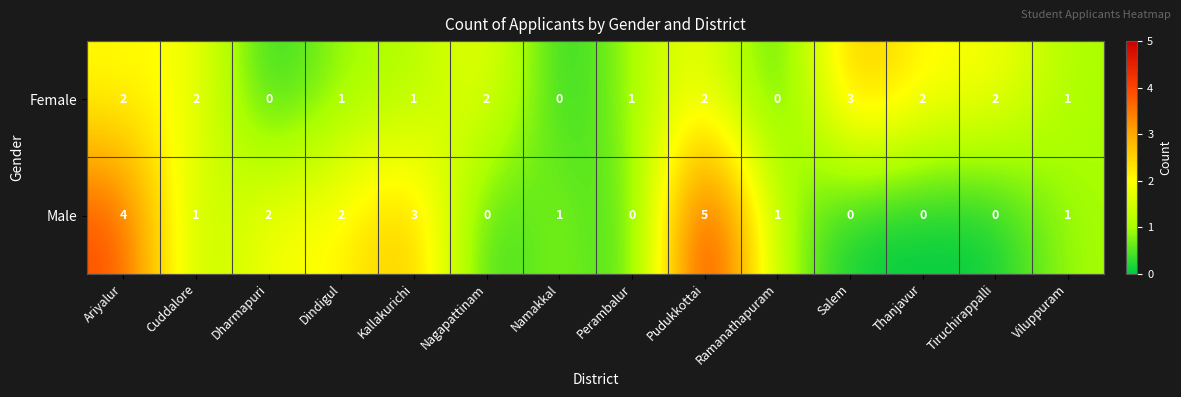

At which category is the sum across all series the highest?

Pudukkottai